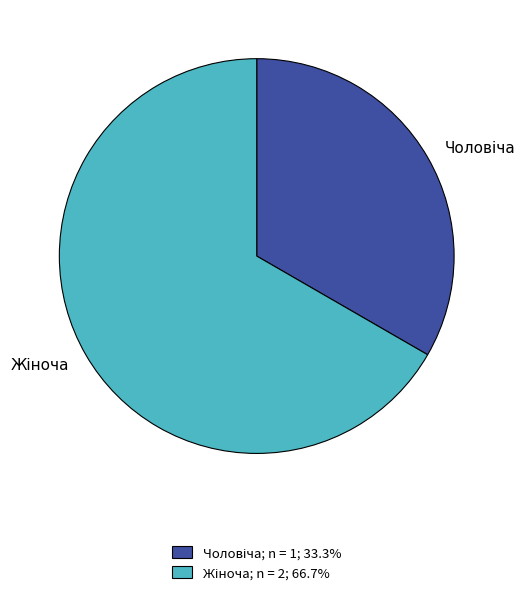

Is there any slice that represents more than half of the pie?

Yes